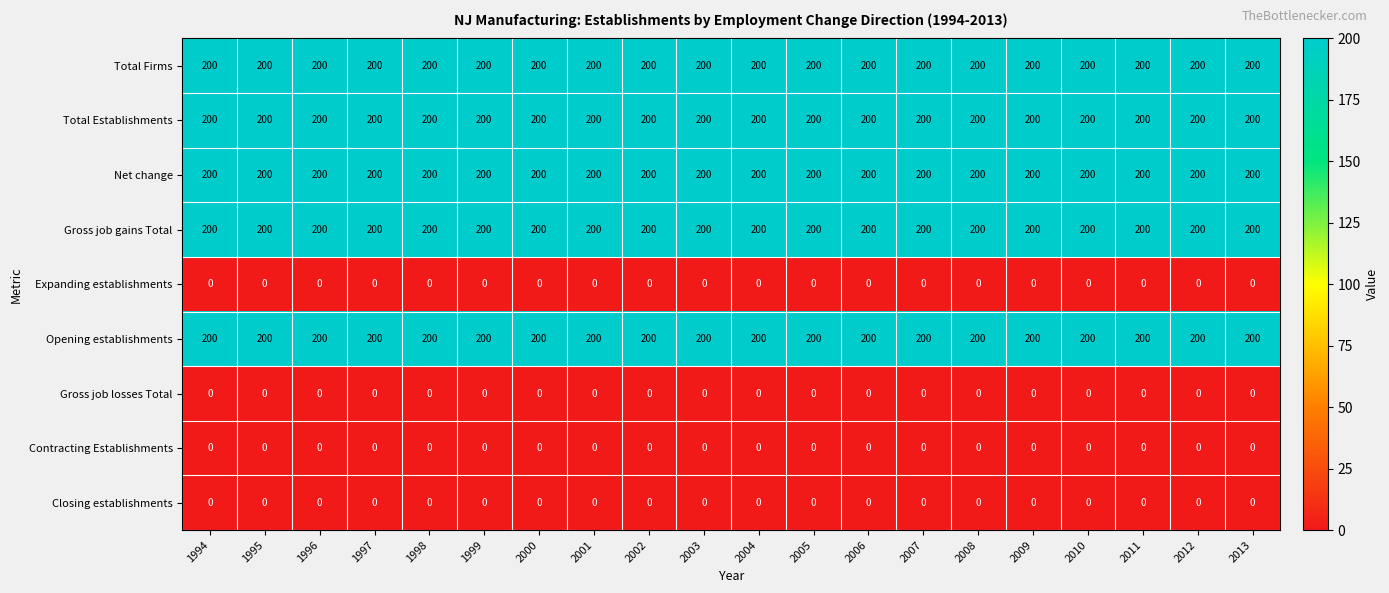

What is the difference between the highest and lowest values at 2013?

200